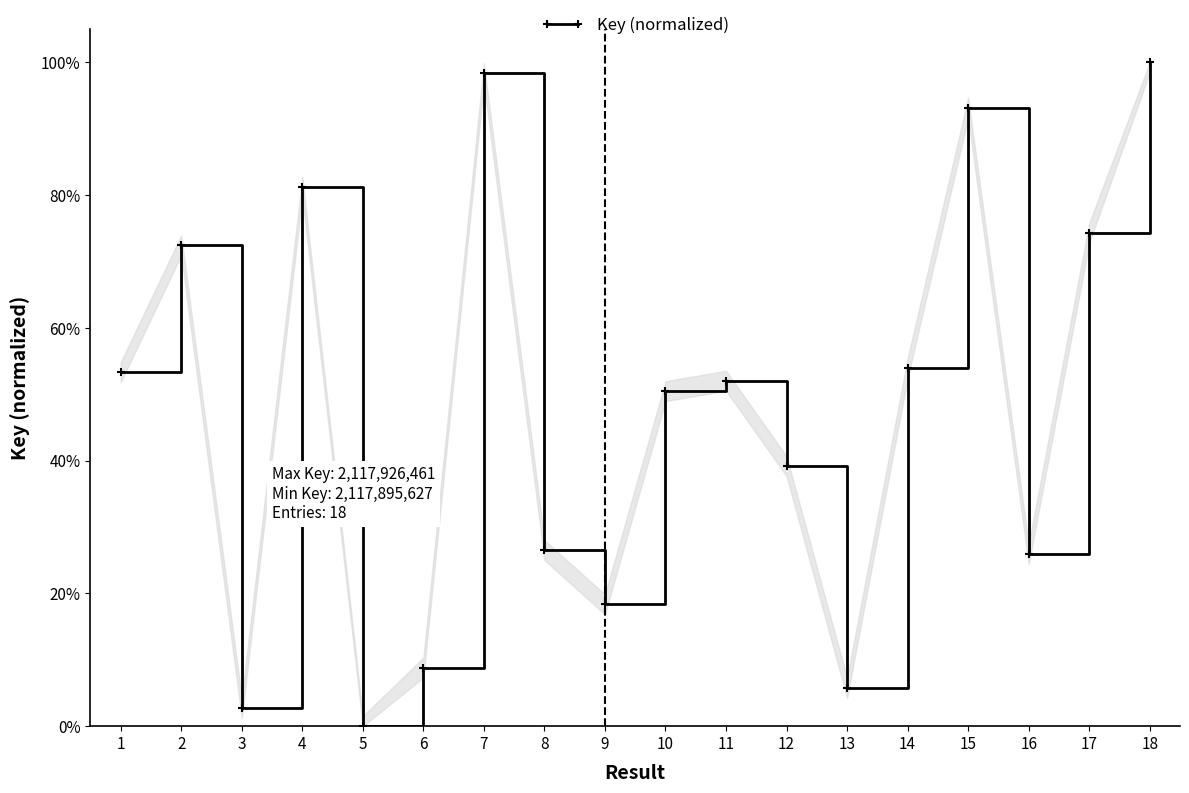

What is the sum of the values at 12 and 8?

65.7